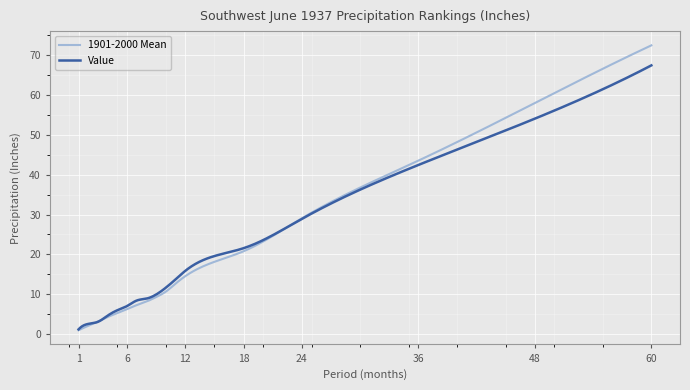

Which series has the widest spread of values?

1901-2000 Mean